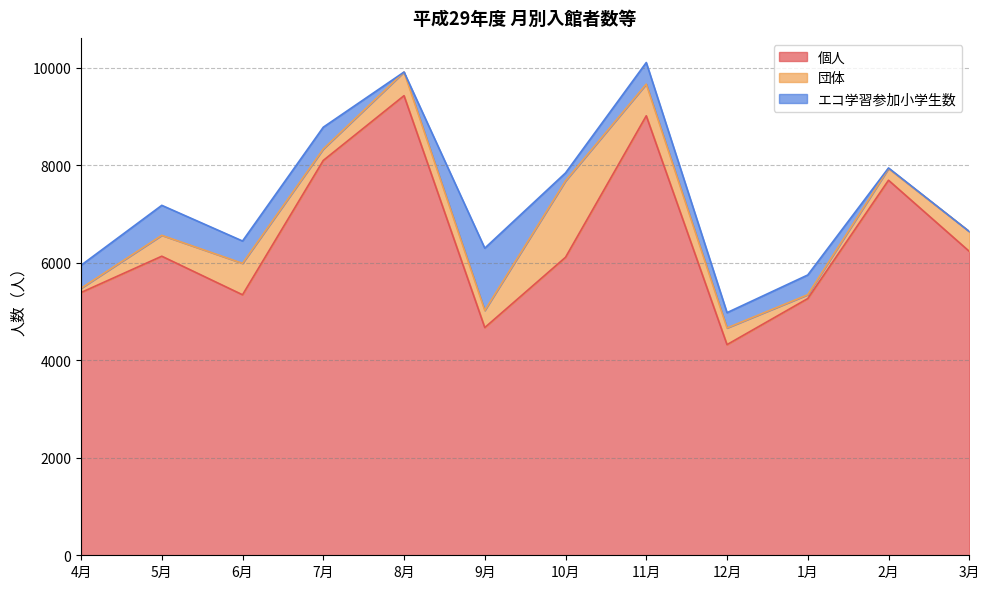

Is the value of エコ学習参加小学生数 at 3月 greater than the value of 団体 at 7月?

No